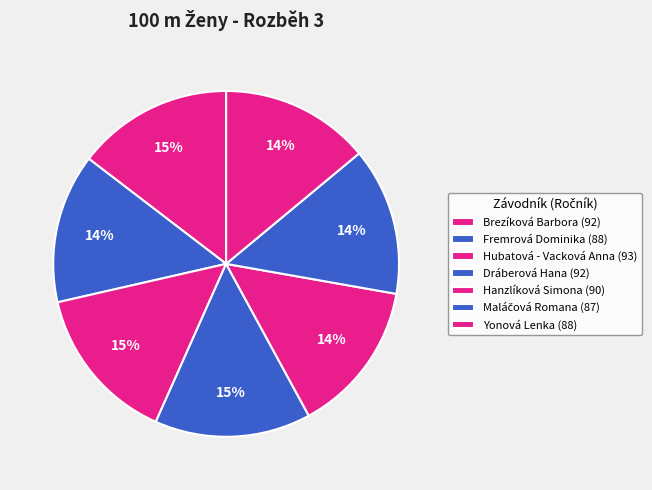

To the nearest percent, what portion does Hubatová - Vacková Anna represent?

15%